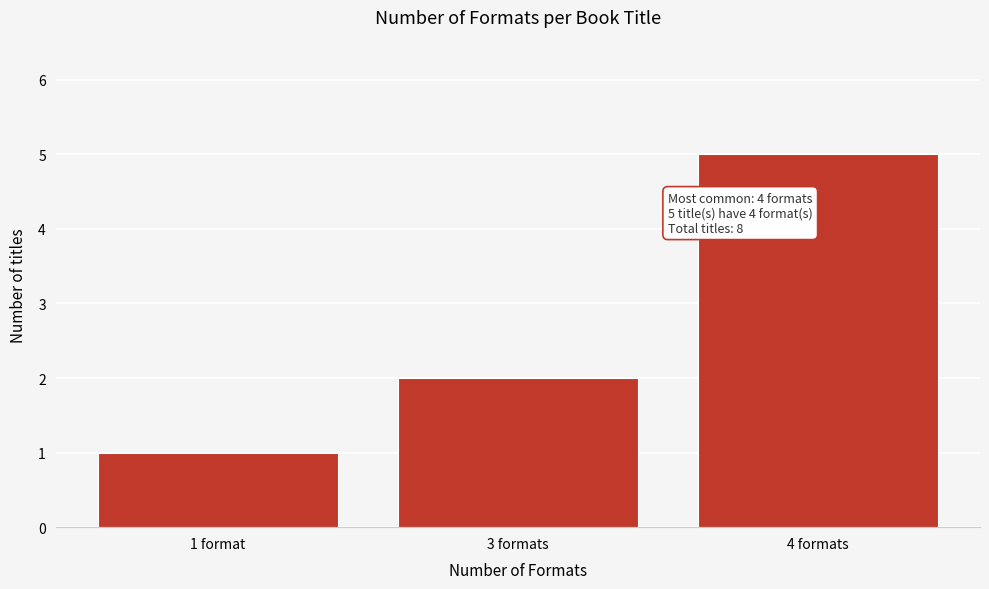

Reading left to right, transcribe all the data shown in this chart.

1	2	5